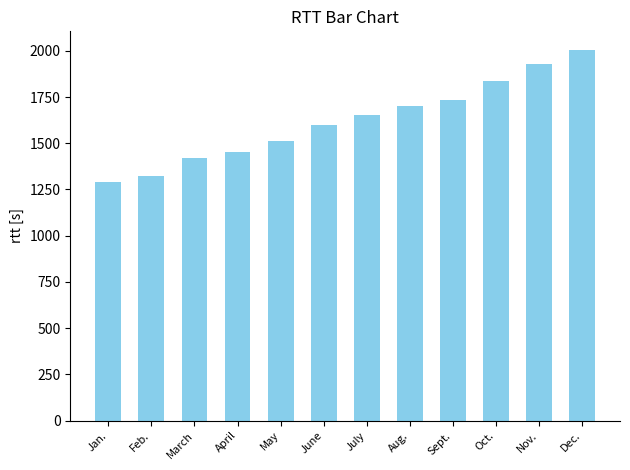

What position from the right is Sept.?

4